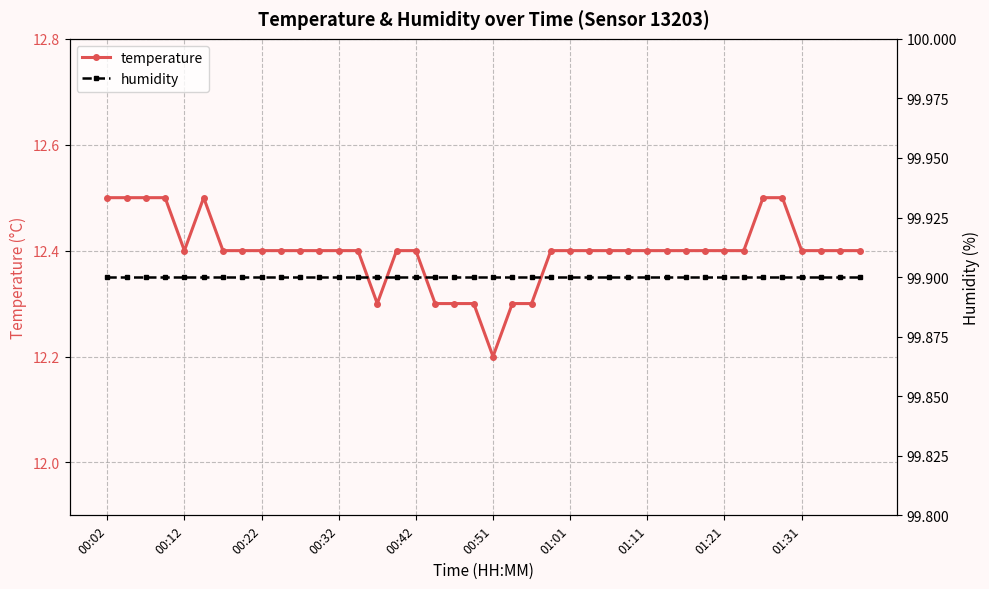

What is the maximum value for temperature?

12.5